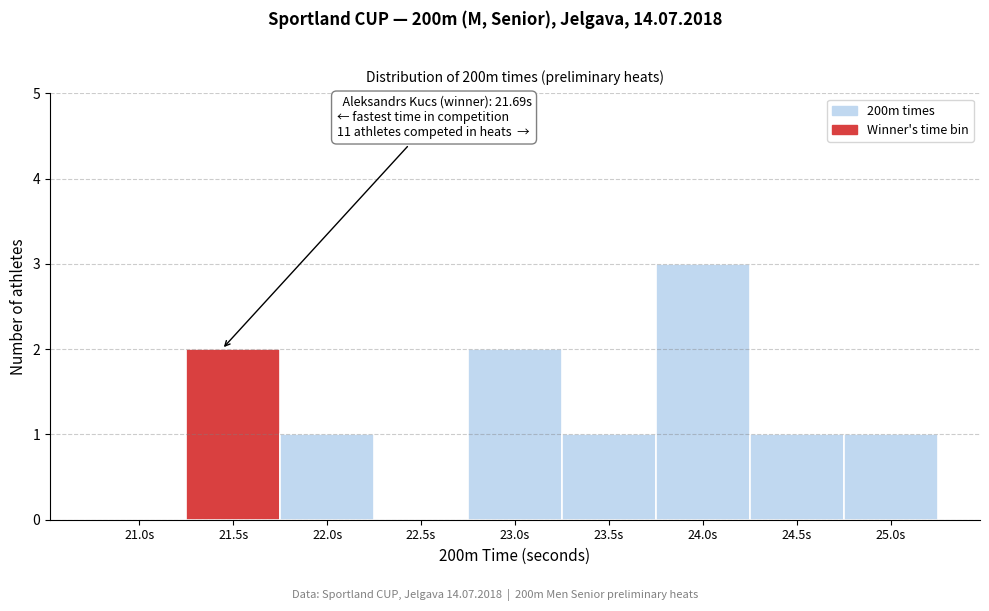

Reading left to right, list all the values displayed in this chart.

21.0s=0	21.5s=2	22.0s=1	22.5s=0	23.0s=2	23.5s=1	24.0s=3	24.5s=1	25.0s=1